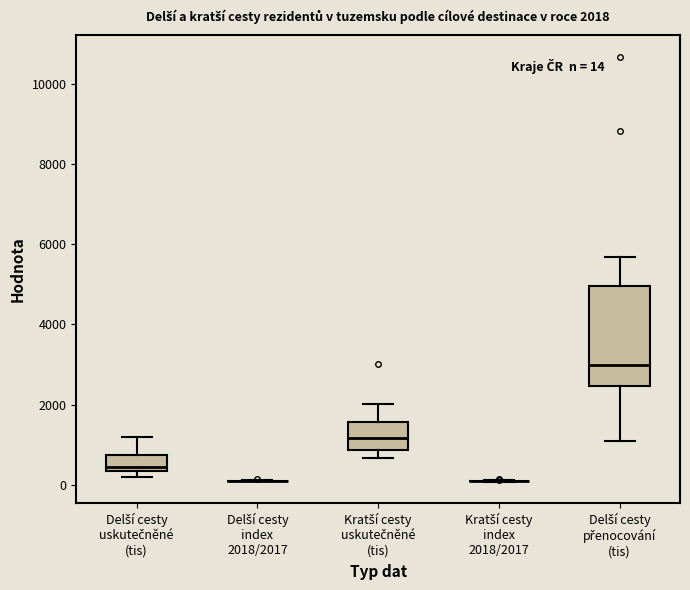

Comparing the boxes themselves (not the whiskers), which one is the tallest?

Delší cesty přenocování (tis)